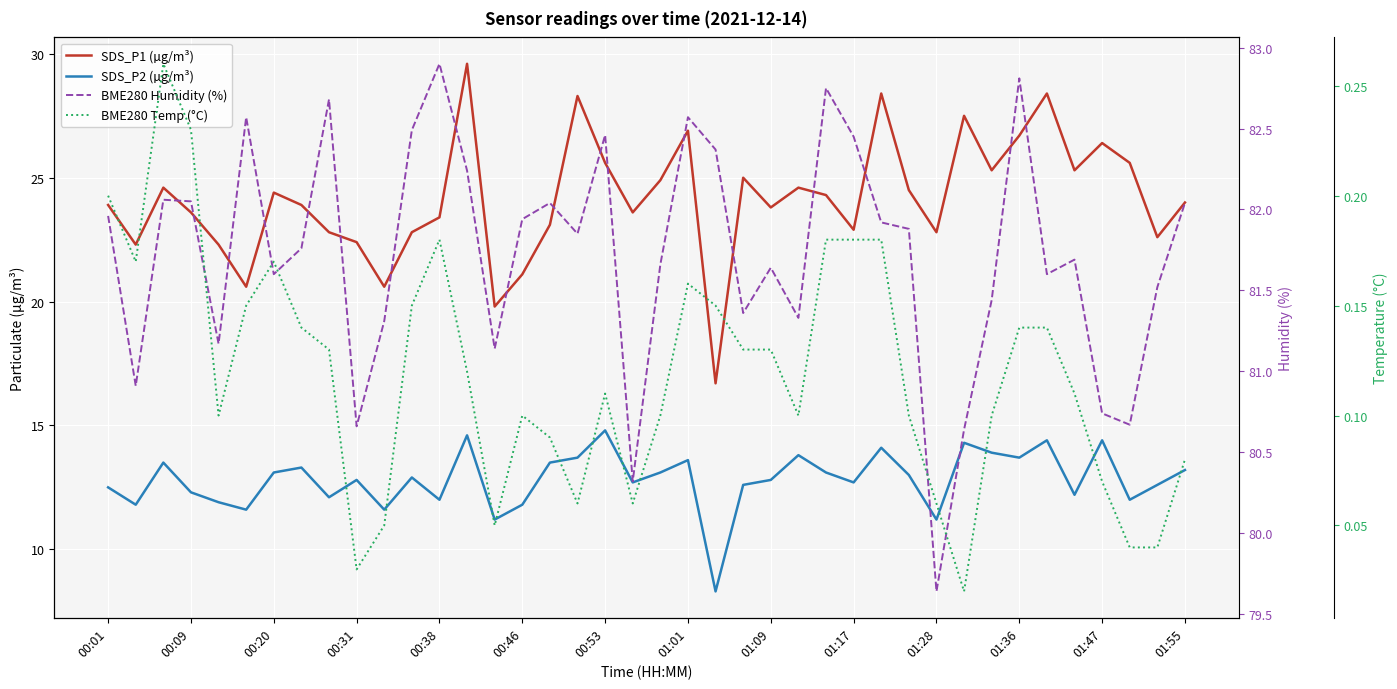

What is the spread (max minus min) of values at 28?

81.7